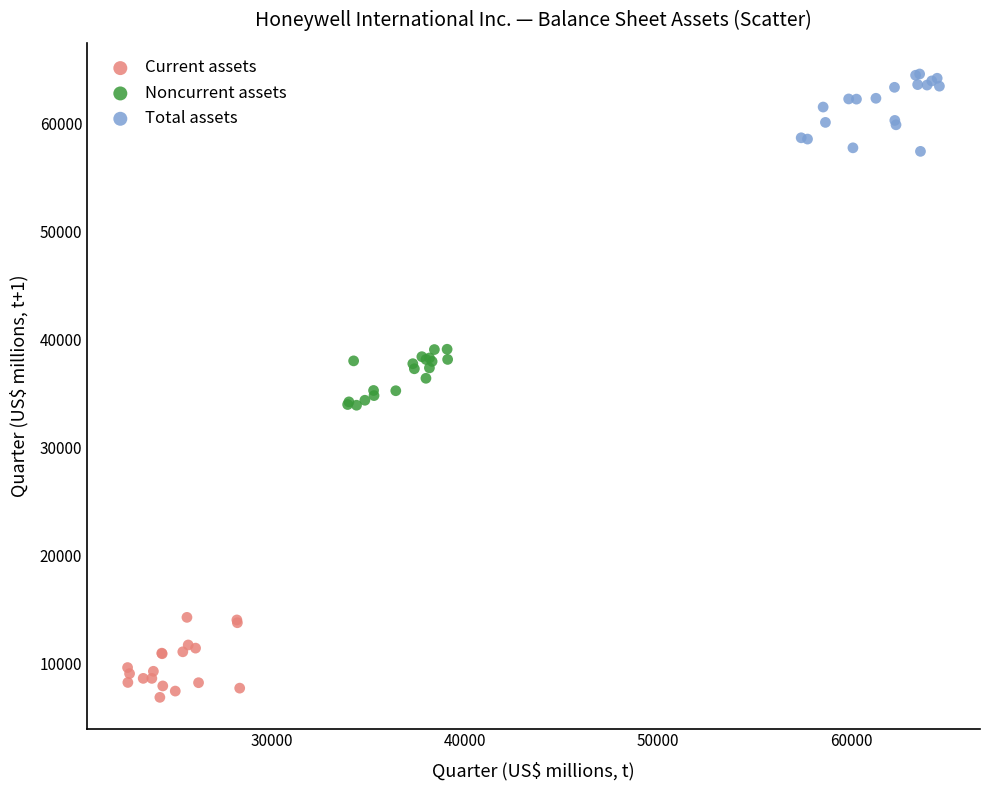

Which series contains the highest Y value?

Total assets